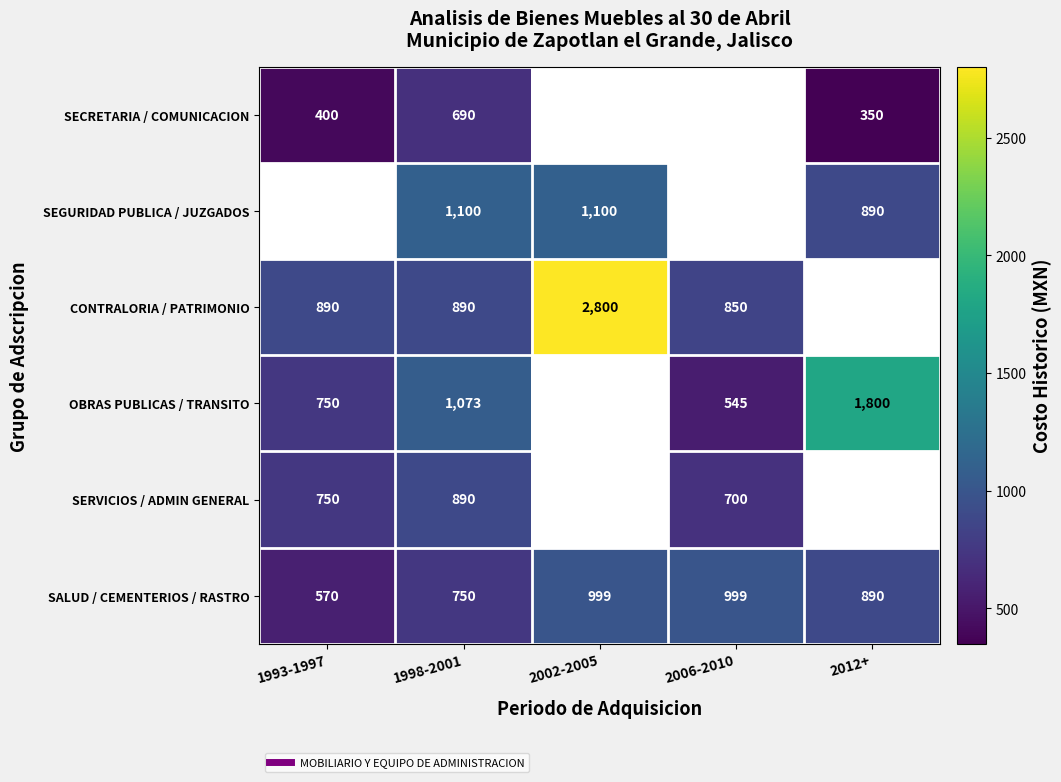

How many data points in CONTRALORIA / PATRIMONIO are less than 890?

1